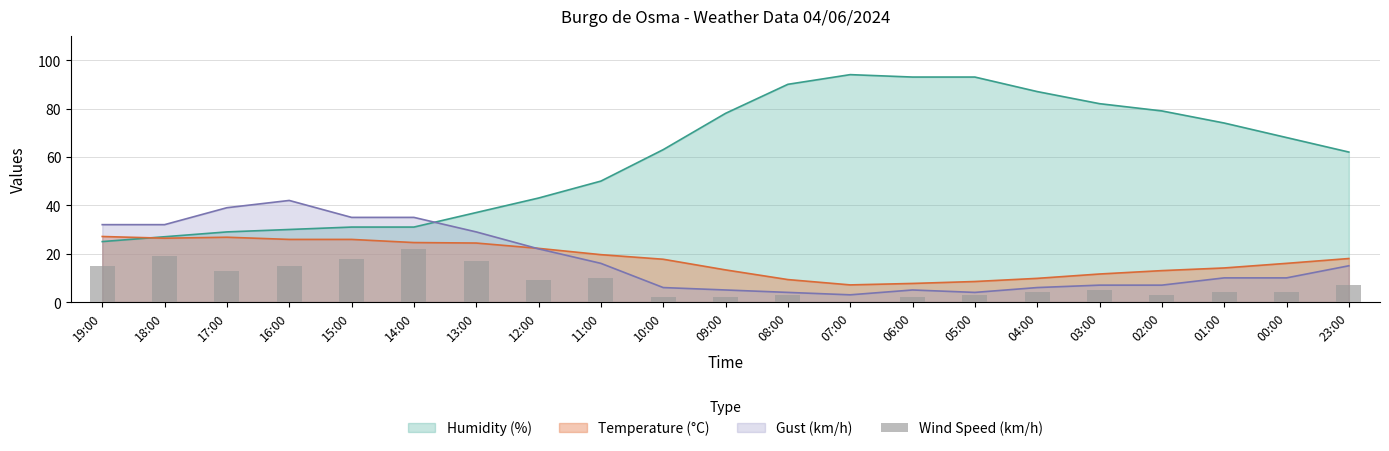

What is the maximum value for Temperature (°C)?

27.1